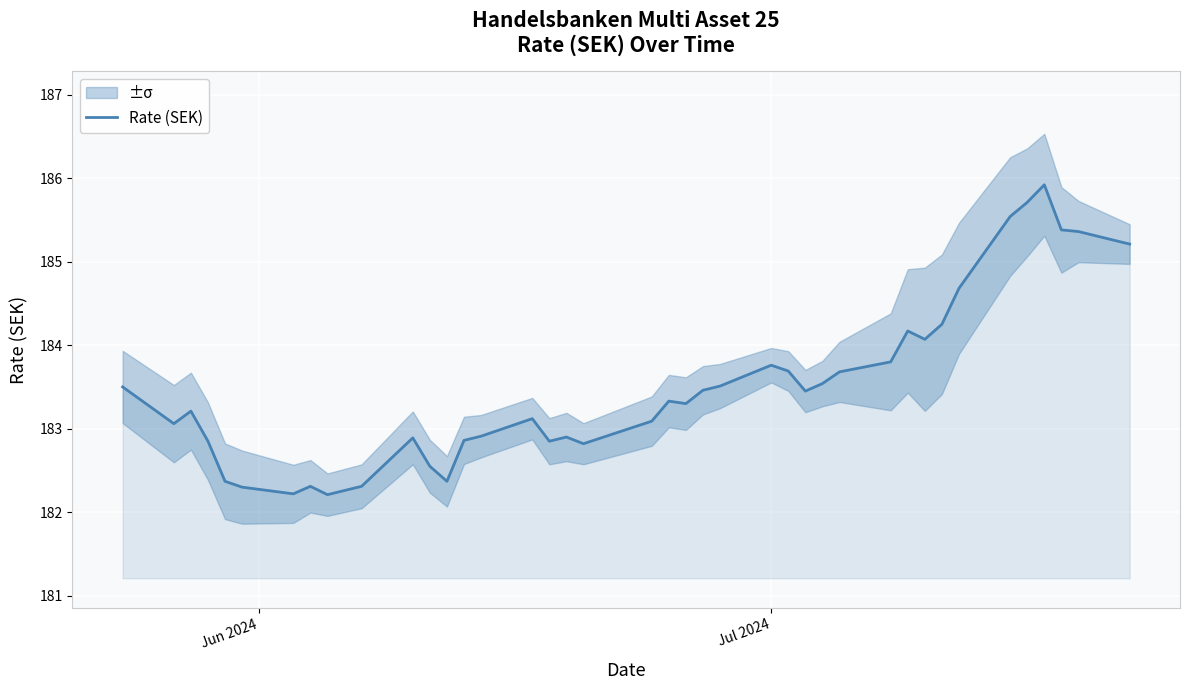

Reading right to left, what are all the values shown in this chart?

185.2	185.4	185.4	185.9	185.7	185.5	184.7	184.2	184.1	184.2	183.8	183.7	183.5	183.4	183.7	183.8	183.5	183.5	183.3	183.3	183.1	182.8	182.9	182.8	183.1	182.9	182.9	182.4	182.6	182.9	182.3	182.2	182.3	182.2	182.3	182.4	182.8	183.2	183.1	183.5